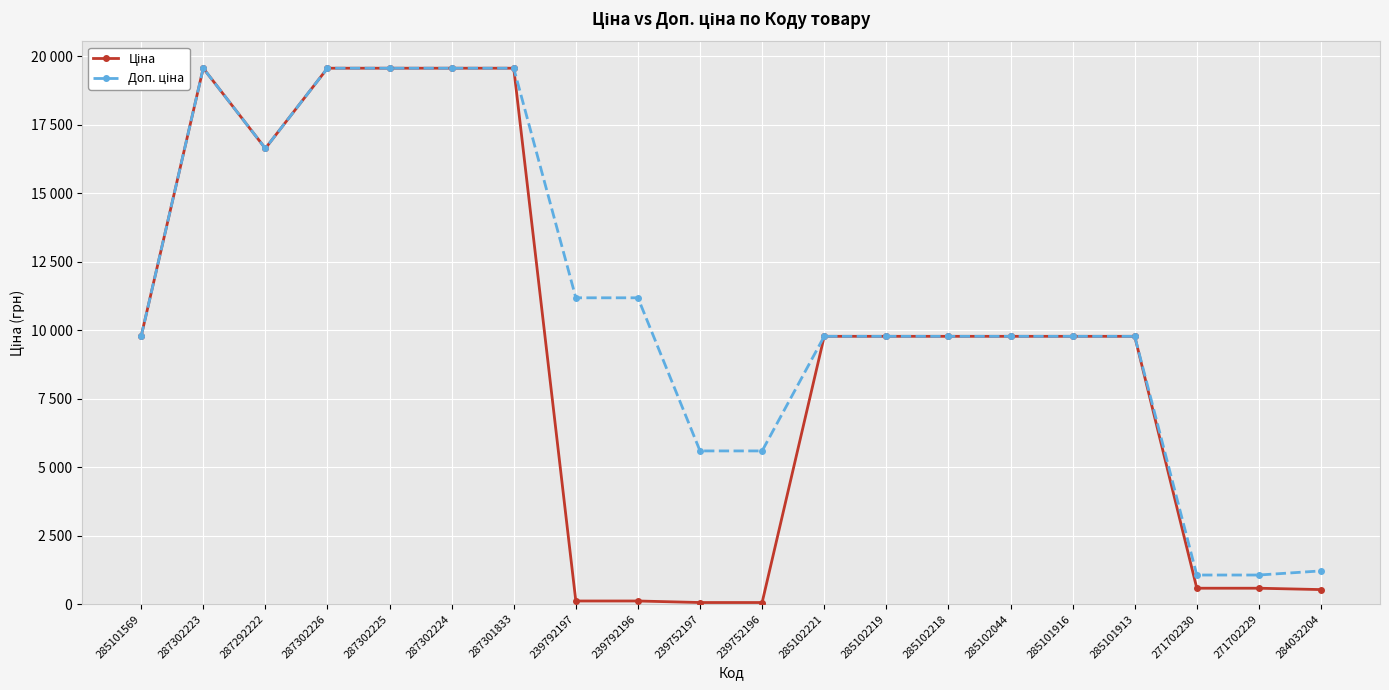

Does the chart have visible grid lines?

Yes